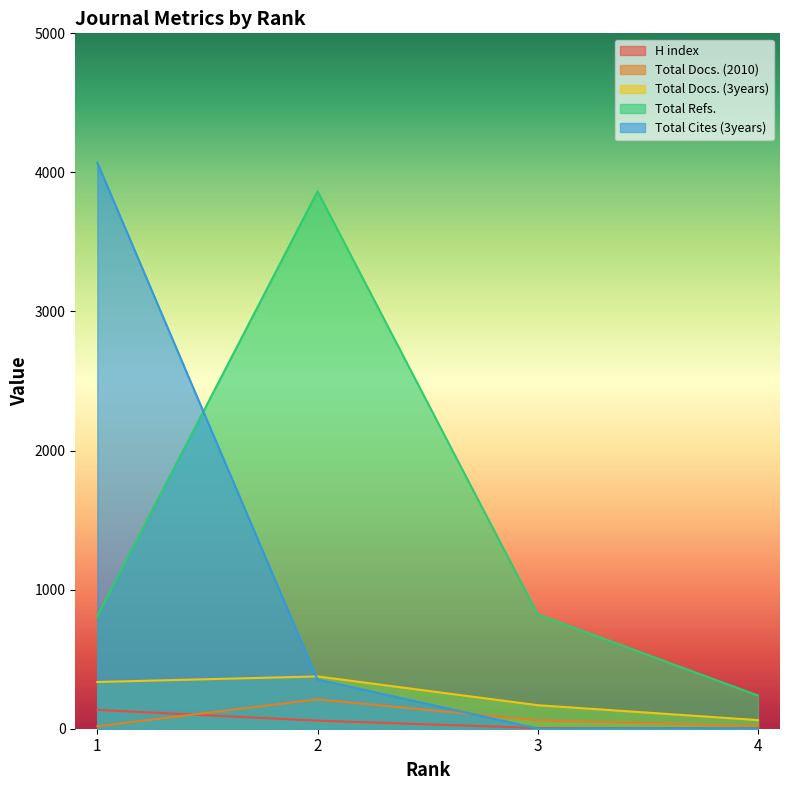

Does the chart display data point markers on the line(s)?

No